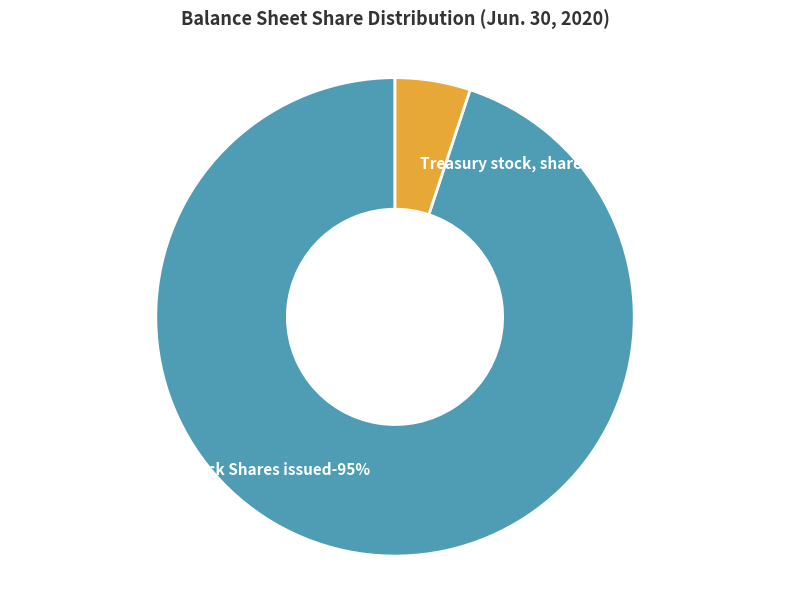

To the nearest percent, what percentage of the pie is Common stock Shares issued?

95%